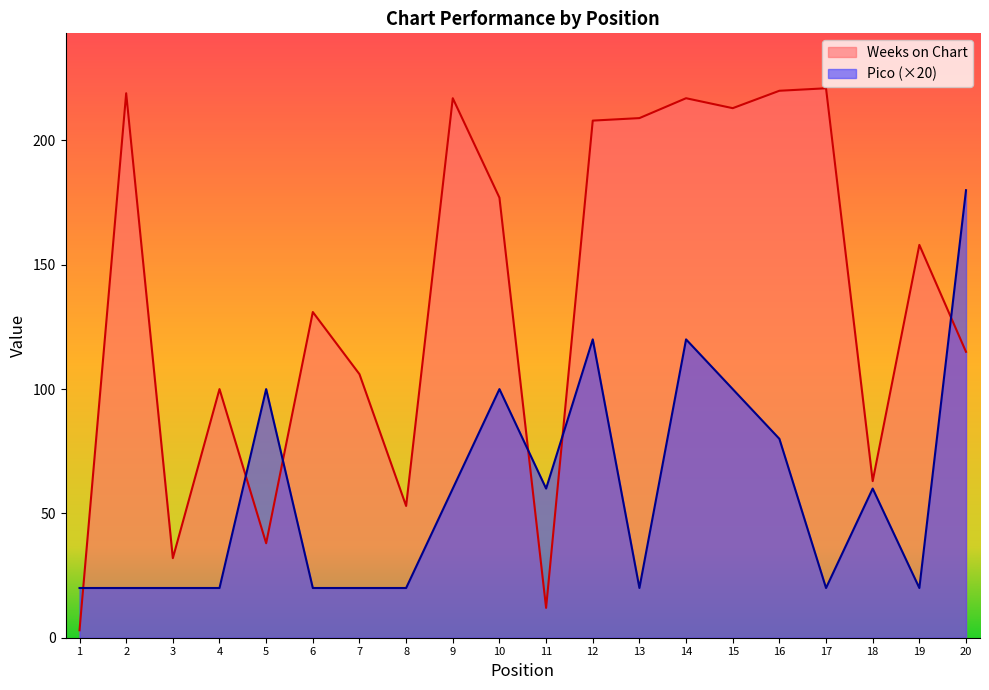

Where does the Weeks on Chart series first go above 158?

2